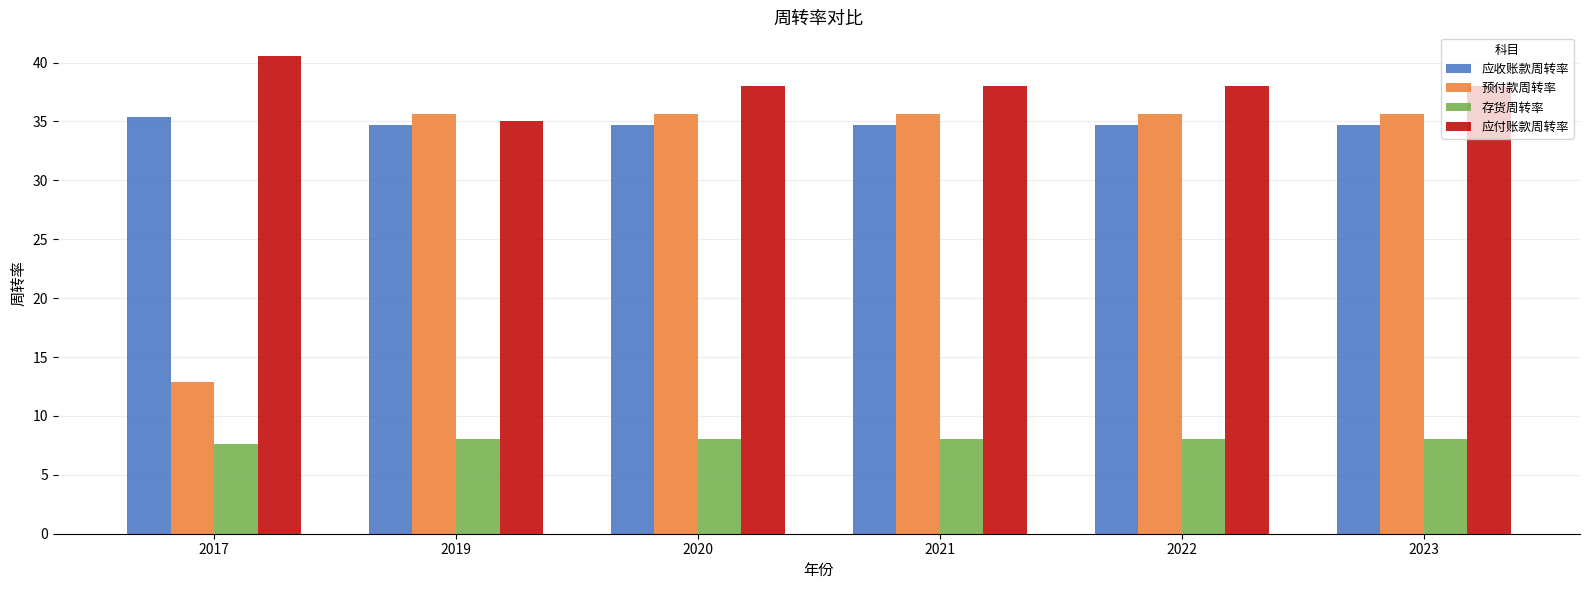

Which series has the widest spread of values?

预付款周转率